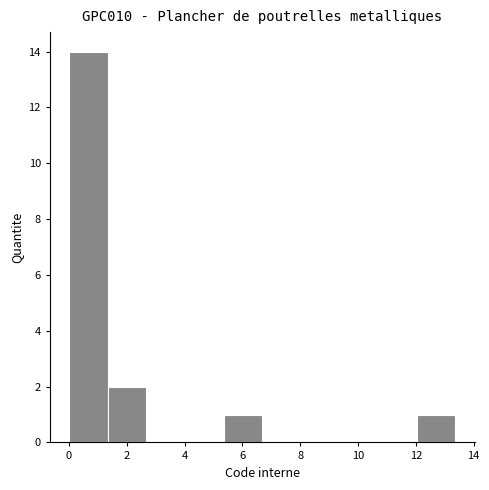

Reading left to right, transcribe this chart: for each bar, give the range it covers on the x-axis and its height. Neither the bar edges nor the heights are printed on the chart, so give them approximately, as read against the axes.

0.0 to 1.4: 14
1.4 to 2.6: 2
2.6 to 4.0: 0
4.0 to 5.4: 0
5.4 to 6.6: 1
6.6 to 8.0: 0
8.0 to 9.4: 0
9.4 to 10.6: 0
10.6 to 12.0: 0
12.0 to 13.4: 1